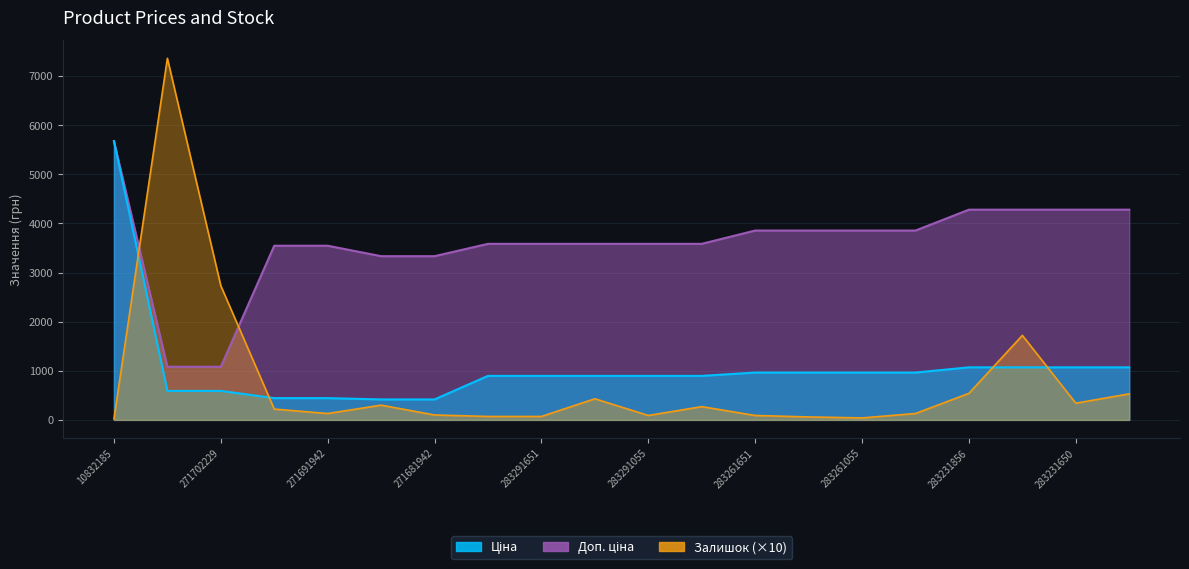

At 271691942, list the series in order from largest to smallest.

Доп. ціна, Ціна, Залишок